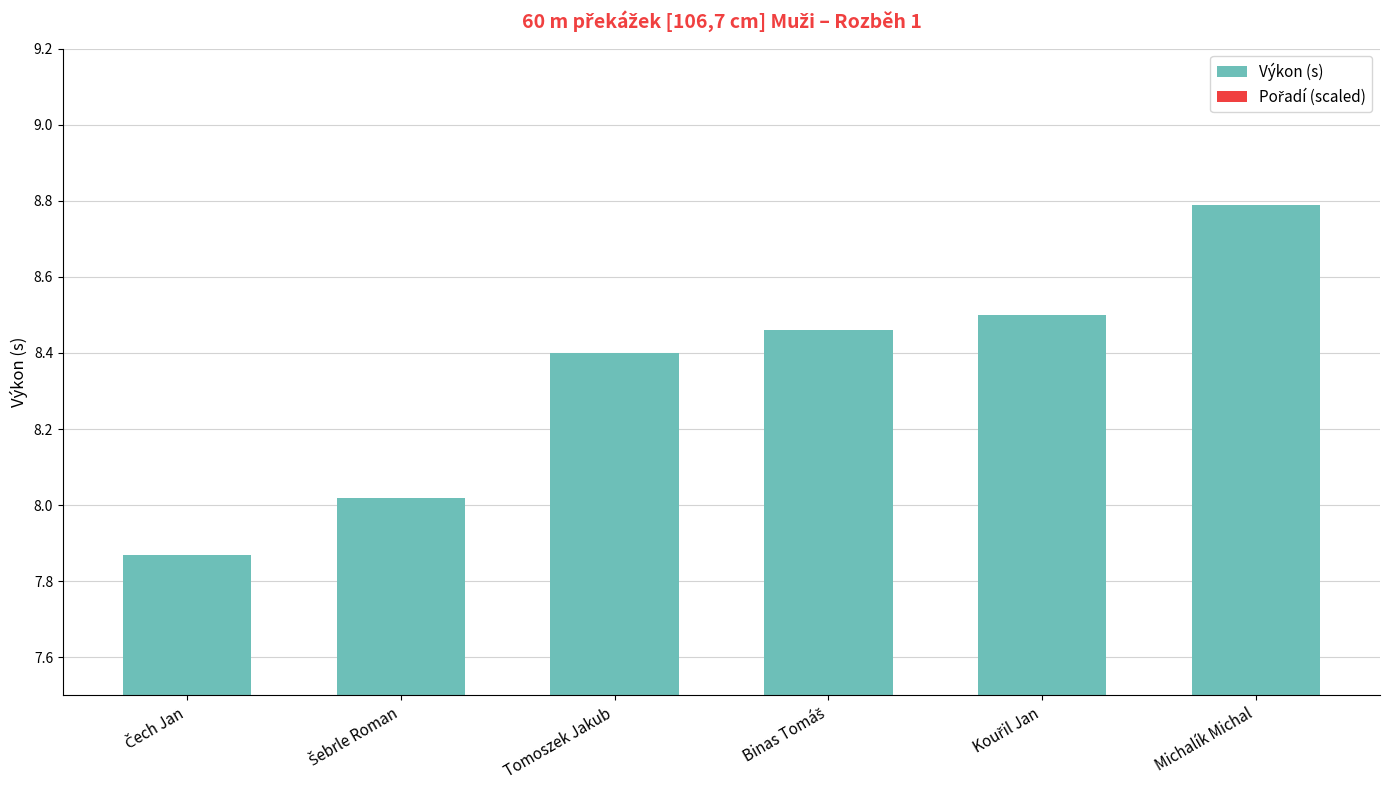

Rank the series by their average value, from lowest to highest.

Pořadí (scaled), Výkon (s)